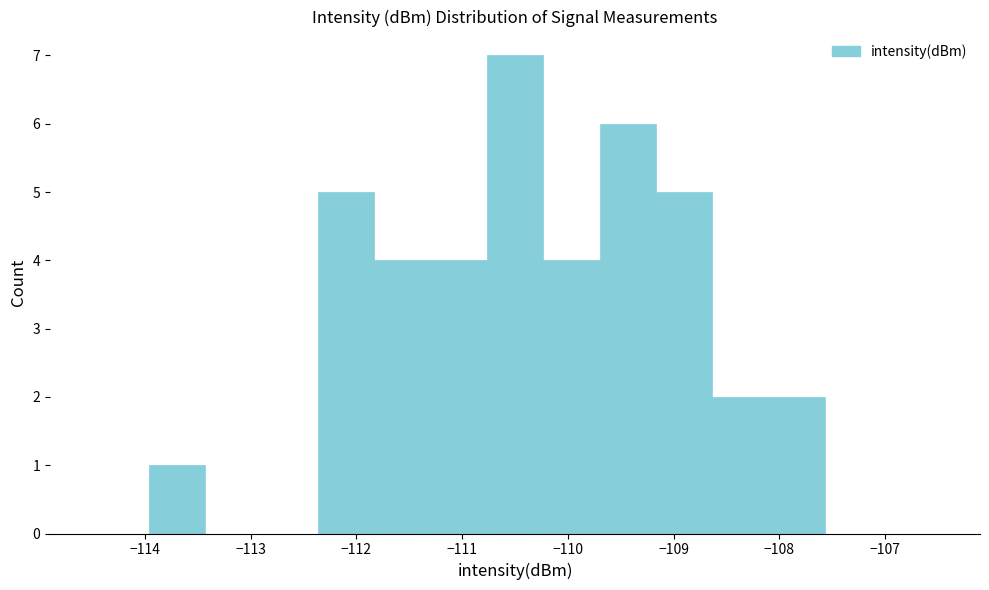

Reading left to right, transcribe this chart: for each bar, give the range it covers on the x-axis and its height. Neither the bar edges nor the heights are printed on the chart, so give them approximately, as read against the axes.

-114.5 to -114.0: 0
-114.0 to -113.4: 1
-113.4 to -112.9: 0
-112.9 to -112.4: 0
-112.4 to -111.8: 5
-111.8 to -111.3: 4
-111.3 to -110.8: 4
-110.8 to -110.2: 7
-110.2 to -109.7: 4
-109.7 to -109.2: 6
-109.2 to -108.6: 5
-108.6 to -108.1: 2
-108.1 to -107.6: 2
-107.6 to -107.0: 0
-107.0 to -106.5: 0